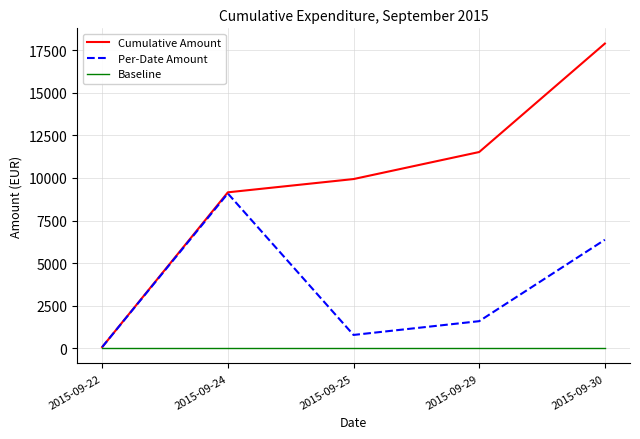

At which category is the sum across all series the highest?

2015-09-30